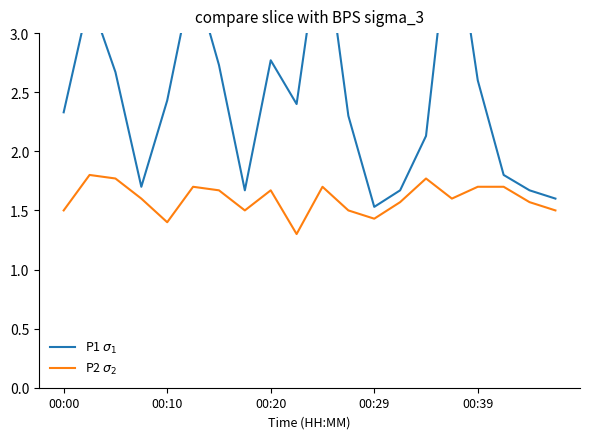

True or false: P1 $\sigma_1$ has more than 2 interior local peaks.

True